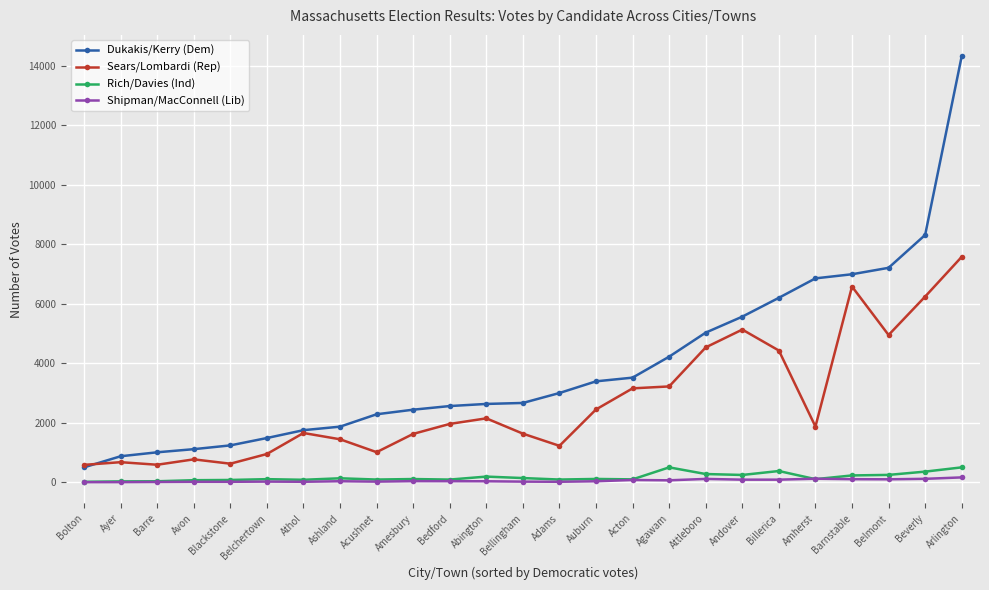

The Dukakis/Kerry (Dem) series shows 967 at Amesbury. True or false?

False